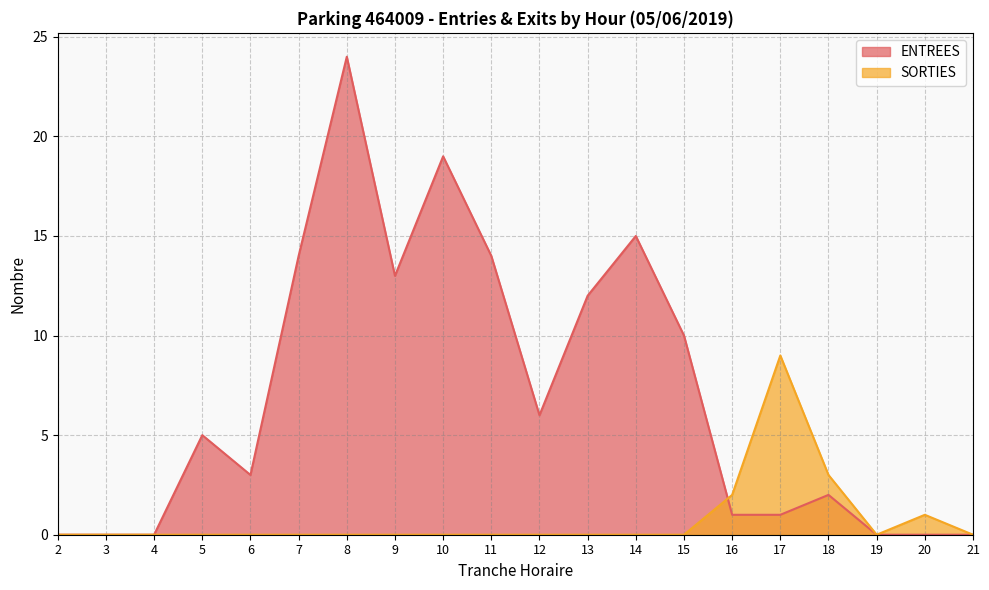

Is the value of ENTREES at 5 greater than the value of SORTIES at 14?

Yes